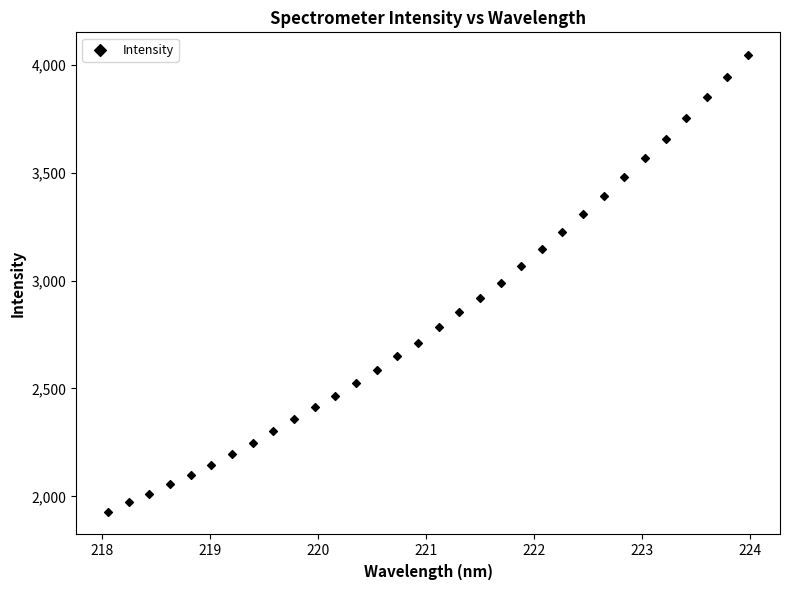

What is the range of X values (max minus min)?

5.9